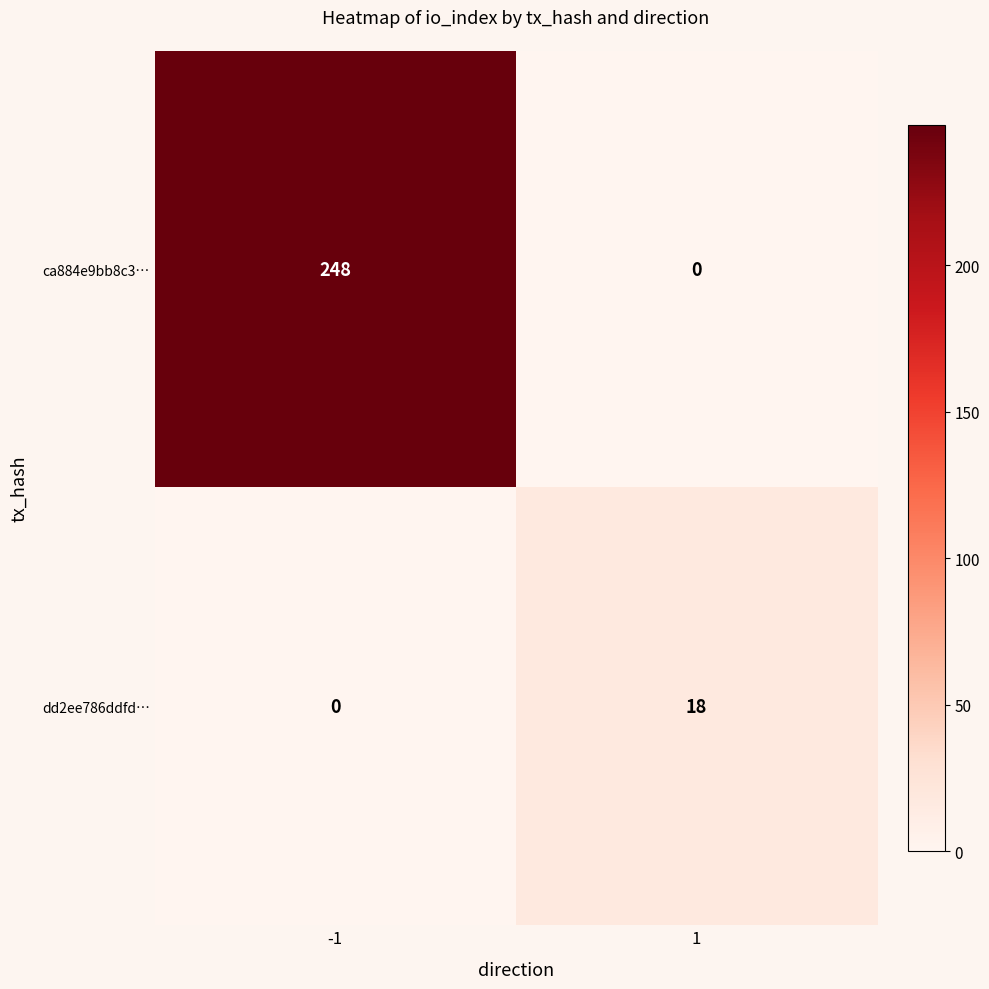

What is the sum of the dd2ee786ddfd… values at 1 and -1?

18